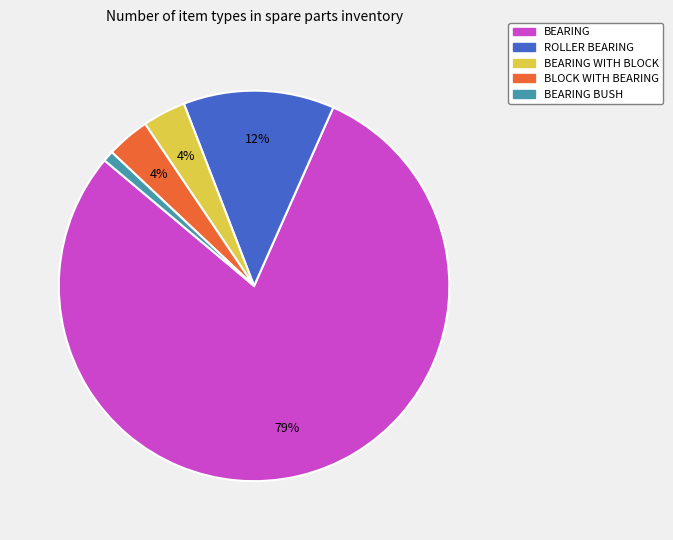

To the nearest percent, what is the average slice percentage?

20%